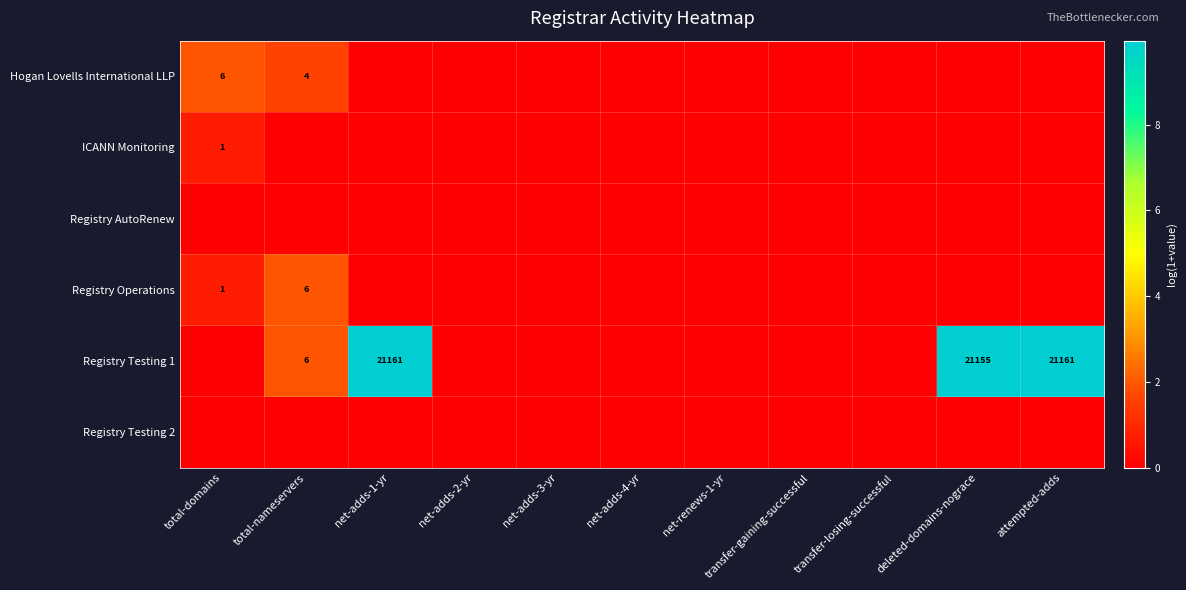

Is it true that ICANN Monitoring equals 1 at total-domains?

True